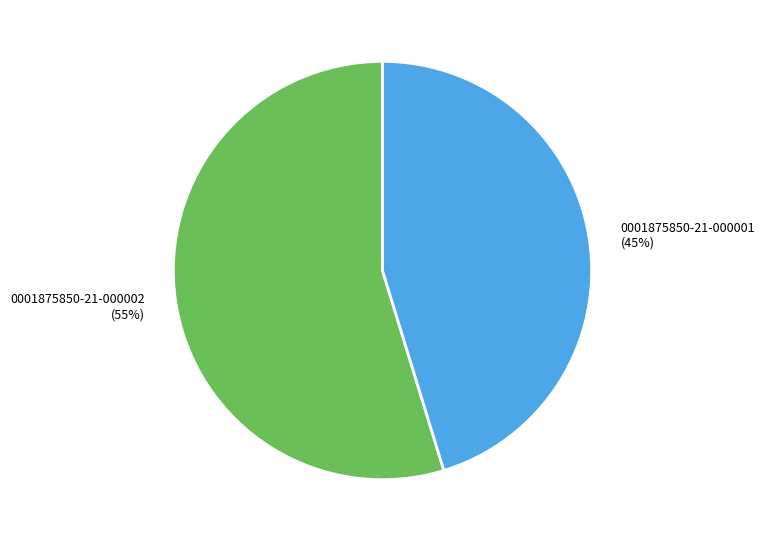

Count the number of slices in the pie.

2